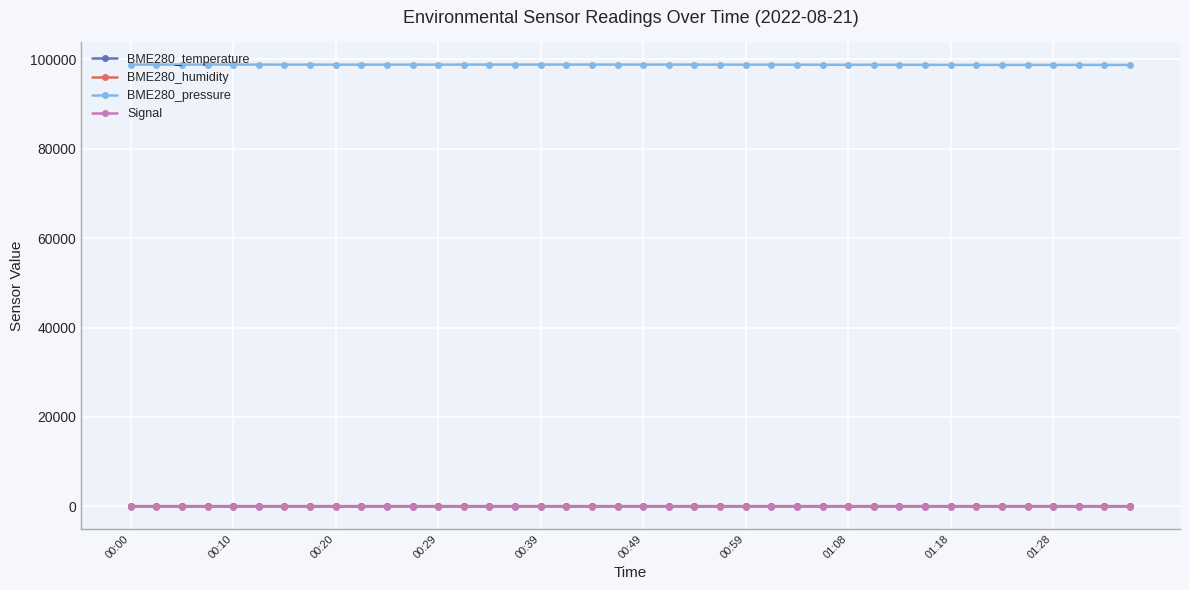

True or false: BME280_pressure and BME280_humidity cross at least once.

False